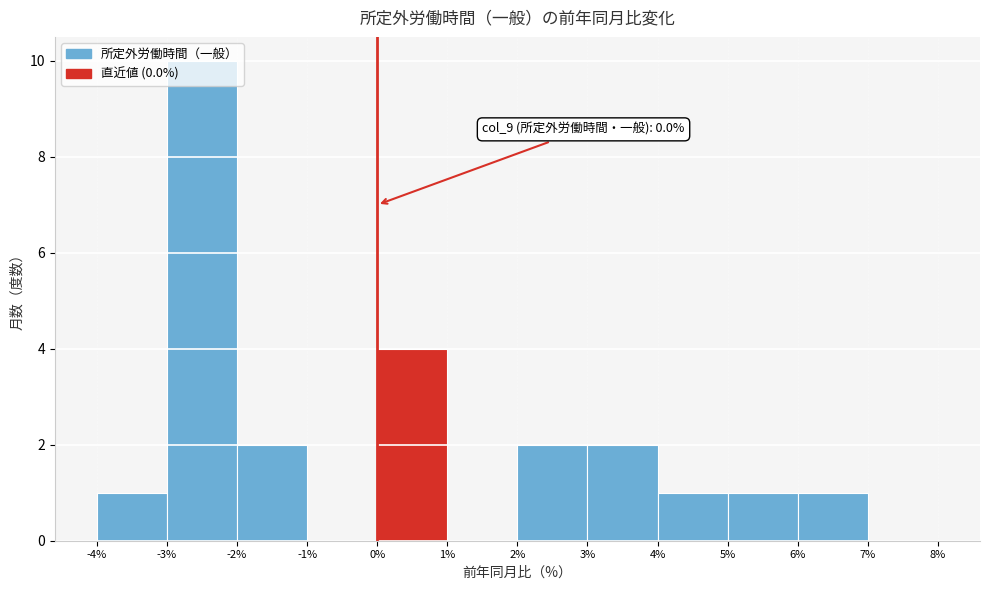

Which range on the x-axis has the tallest bar?

-3% to -2%